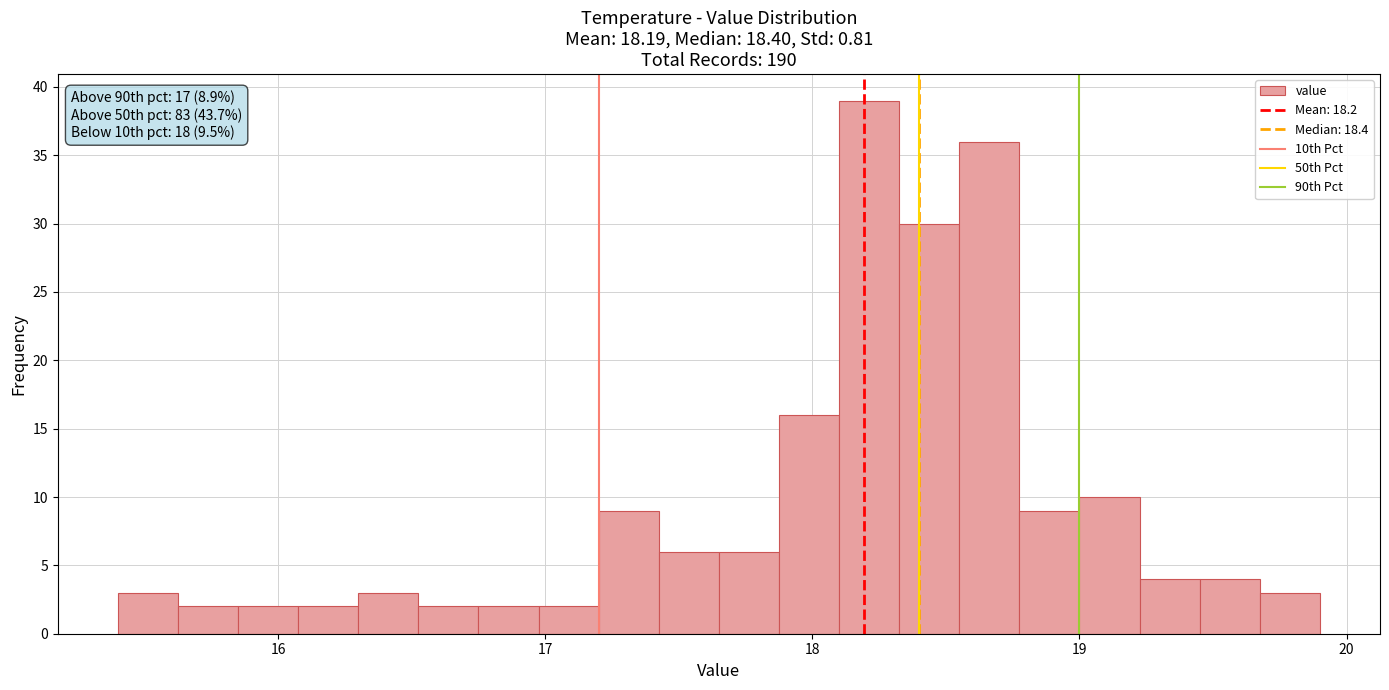

Read against the x-axis, roughly where is the centre of the tallest bar?

18.2